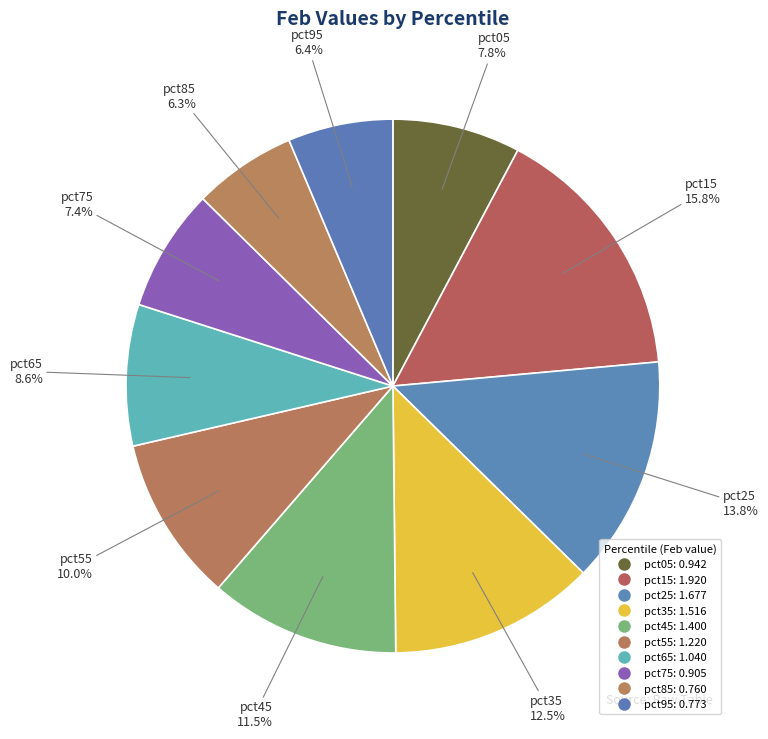

How many segments does this pie chart have?

10